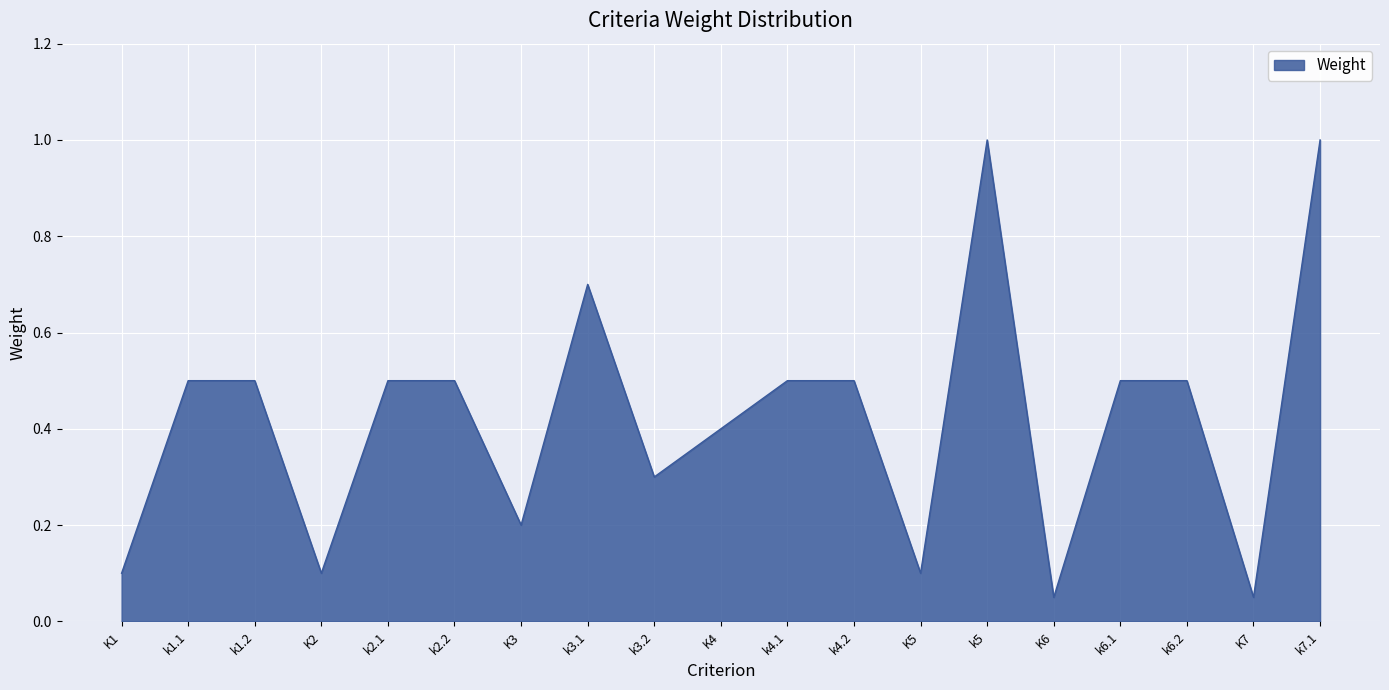

How many lines are shown in the chart?

1